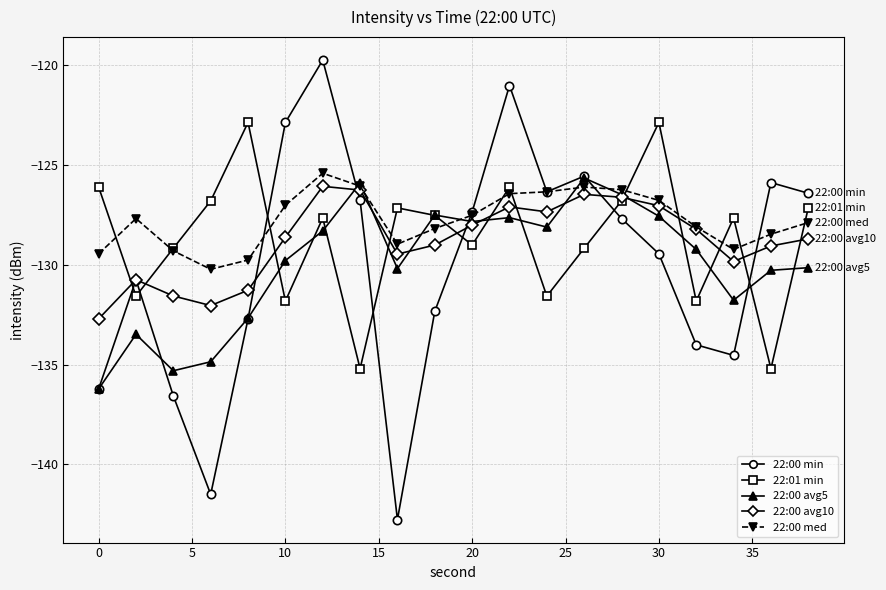

What is the maximum value shown in the chart?

-119.7